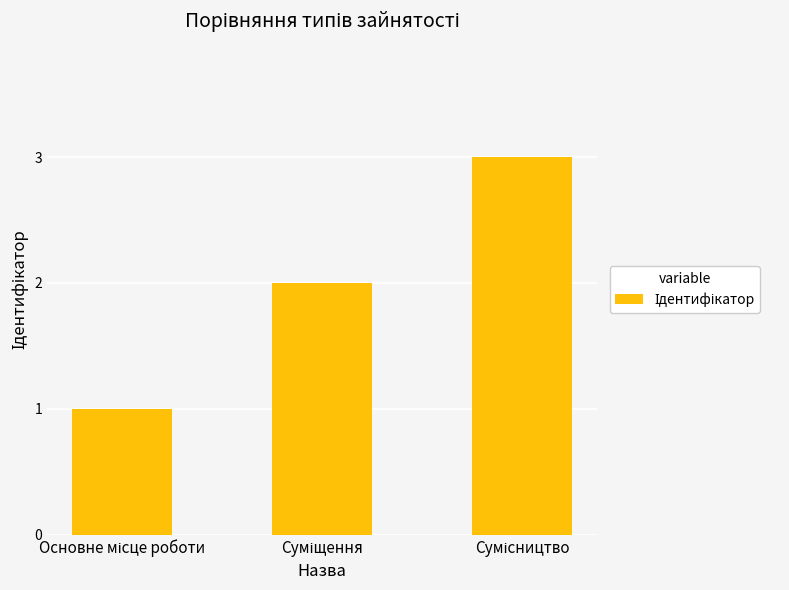

What is the maximum value shown in the chart?

3